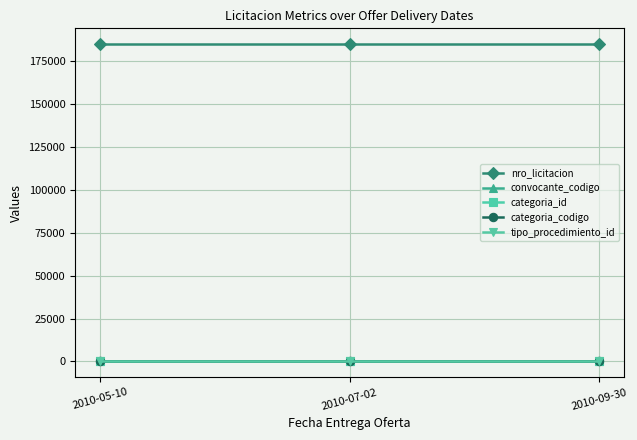

What is the label of the 1st point from the left?

2010-05-10